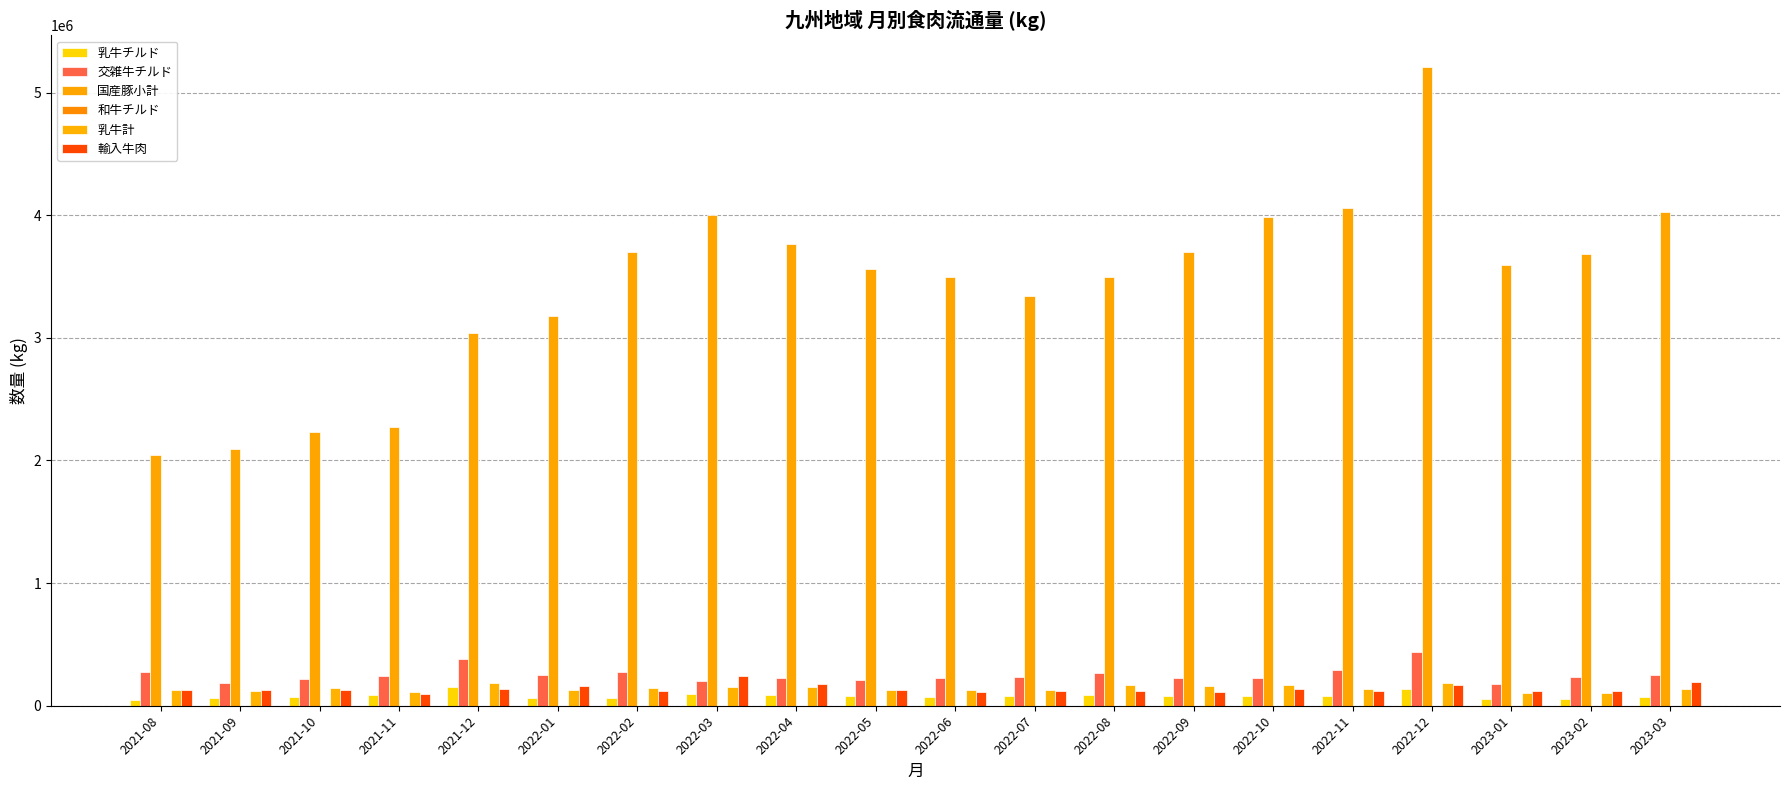

Does the chart contain stacked bars?

No